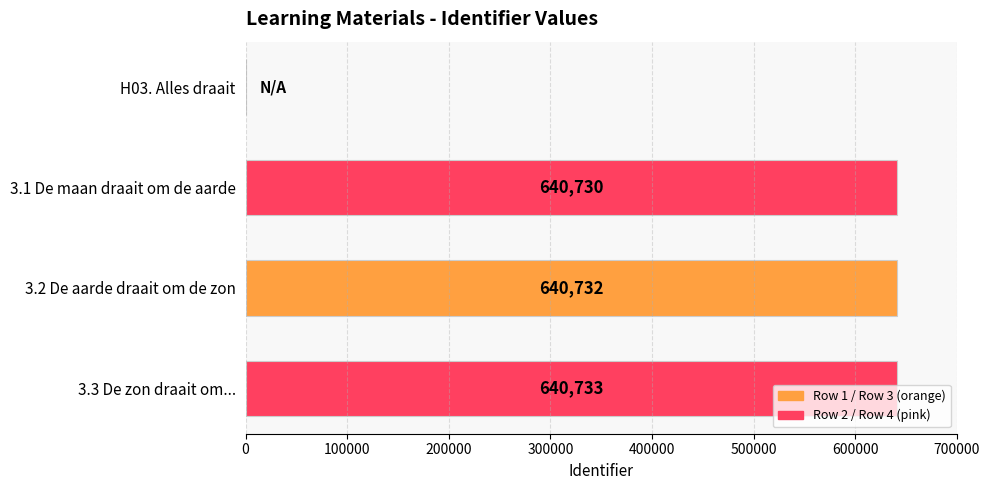

The chart shows a value of 640733 at 3.3 De zon draait om.... True or false?

True